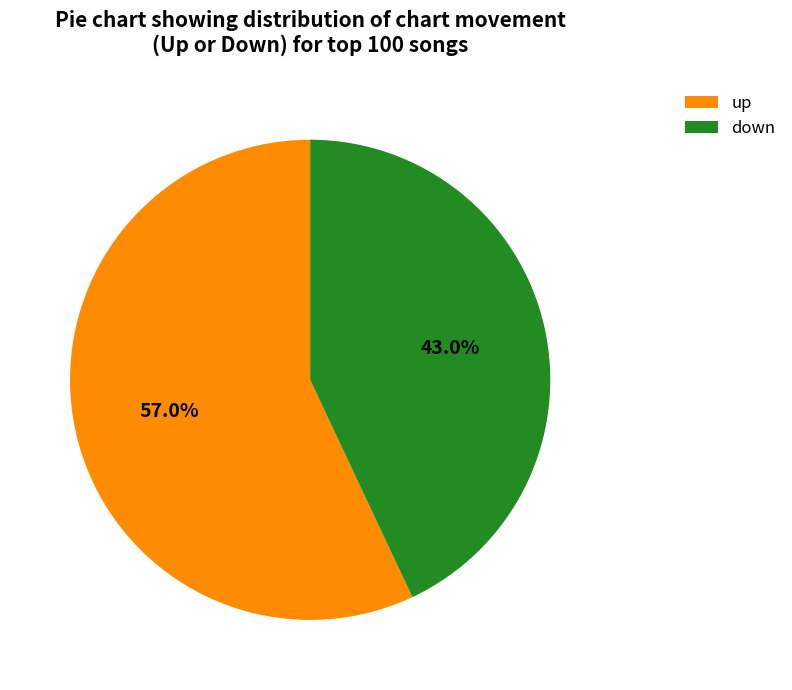

Count the number of slices in the pie.

2